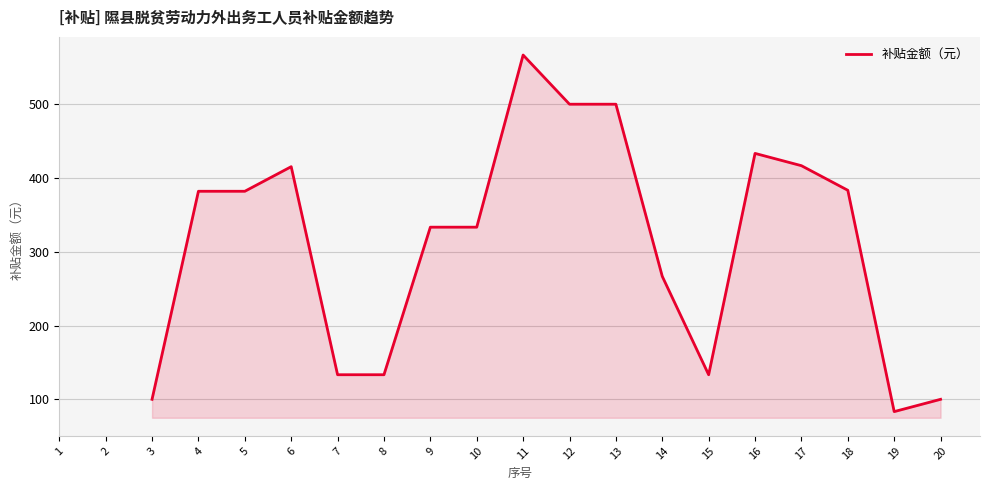

Which has a higher value, 18 or 9?

18